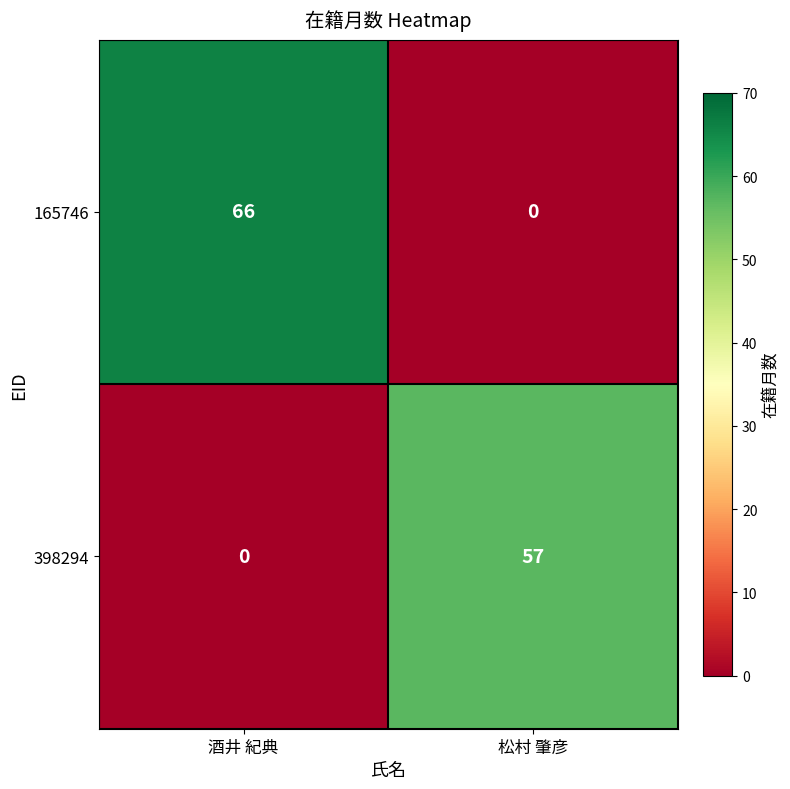

List the series in order of their overall mean, highest first.

165746, 398294